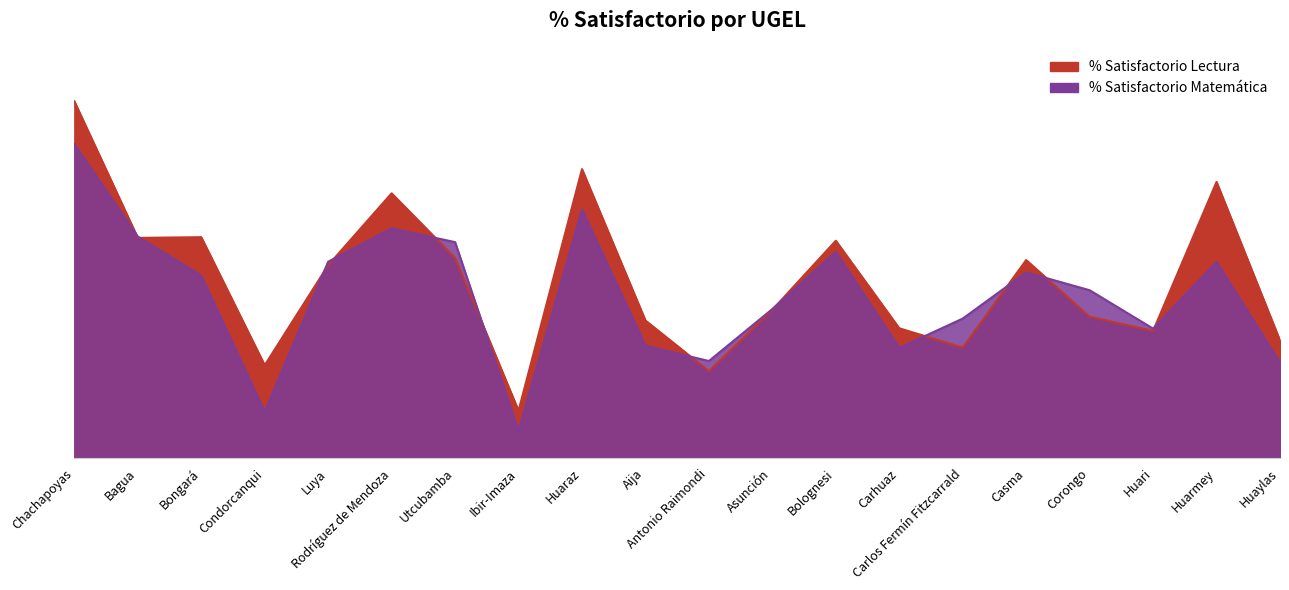

Between Huaraz and Asunción, which series saw the biggest shift?

% Satisfactorio Lectura